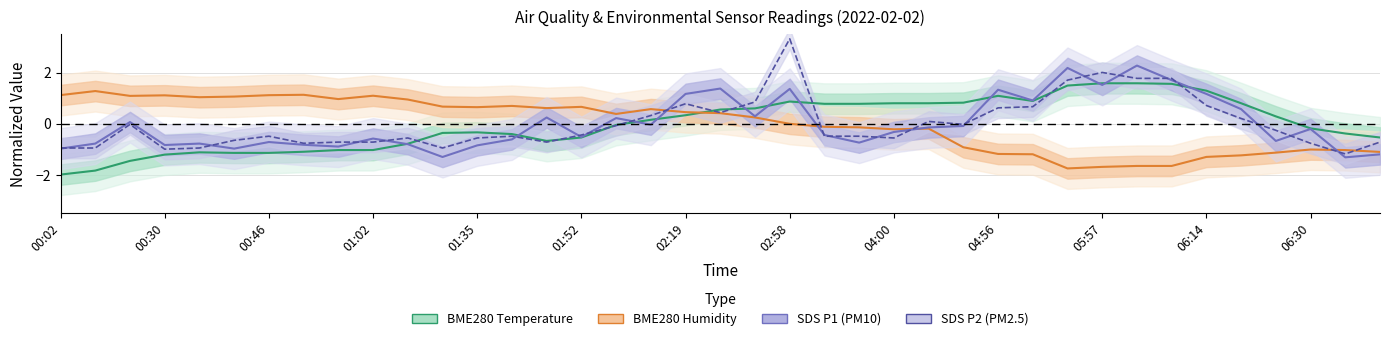

In BME280 Temperature, how many points are higher than both neighbors (excluding endpoints)?

4